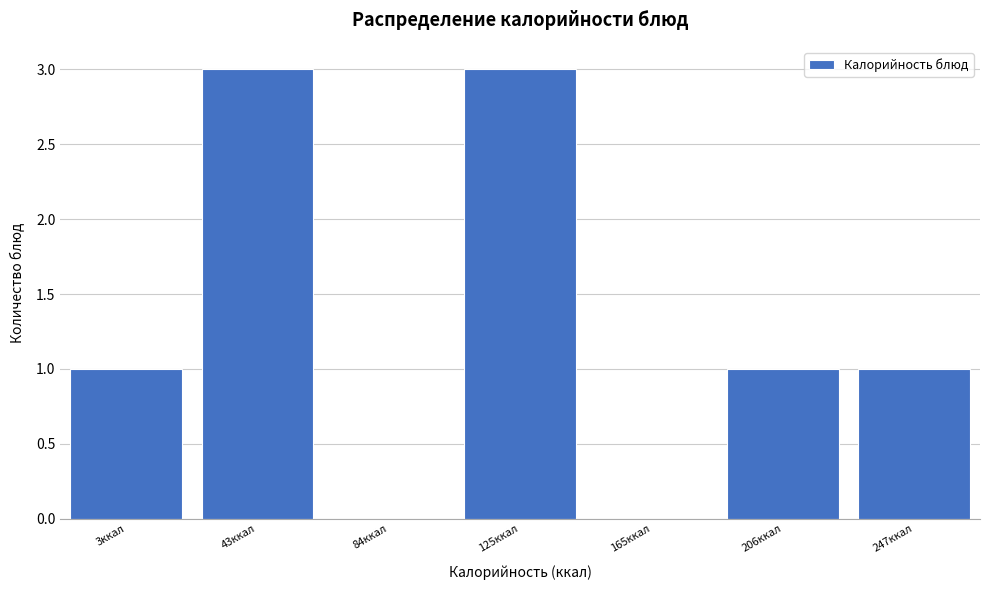

Reading left to right, extract all data points from this chart.

3ккал=1	43ккал=3	84ккал=0	125ккал=3	165ккал=0	206ккал=1	247ккал=1